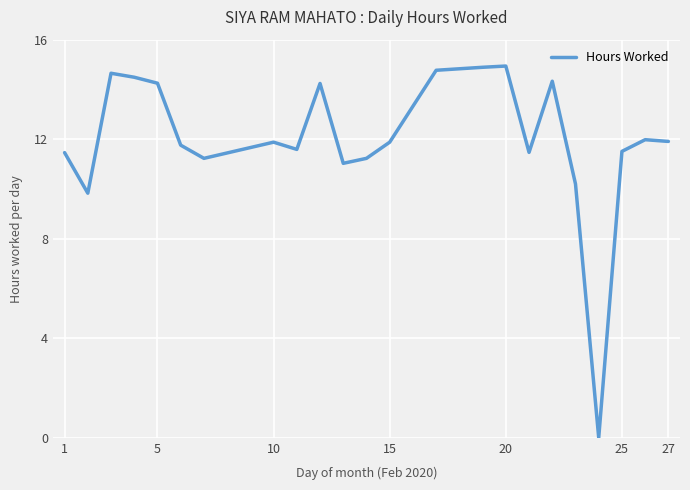

How many lines are shown in the chart?

1